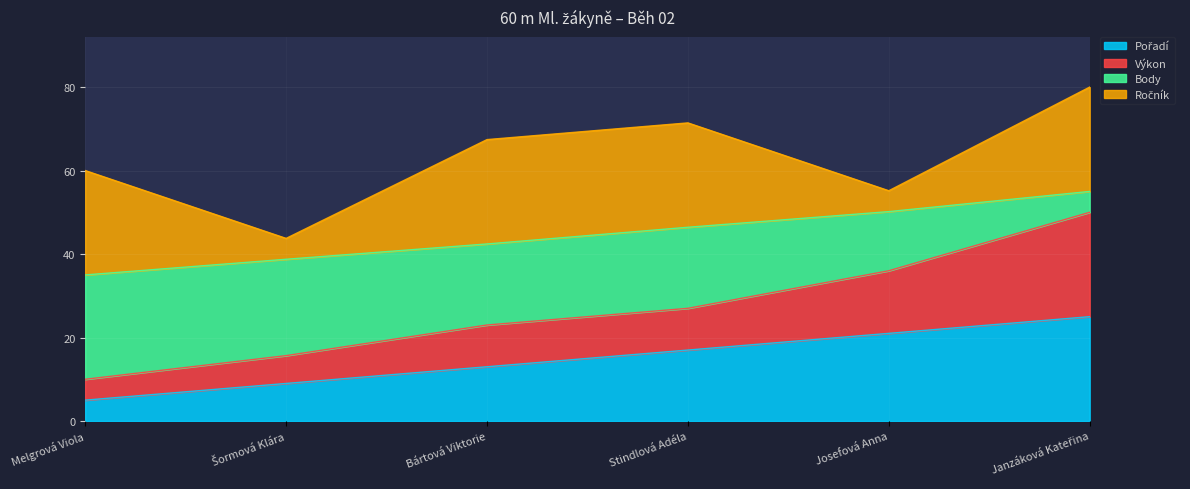

Which has a higher value, Bártová Viktorie or Janzáková Kateřina?

Janzáková Kateřina